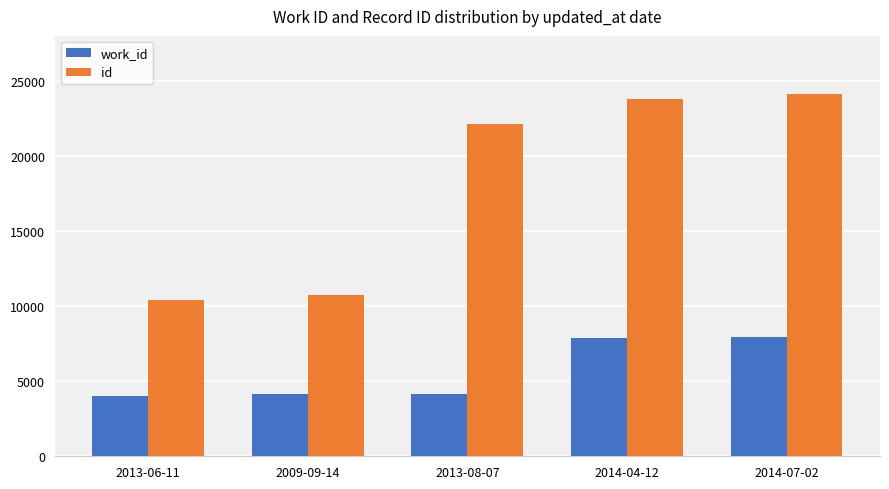

True or false: work_id has a value of 4153 at 2009-09-14.

True